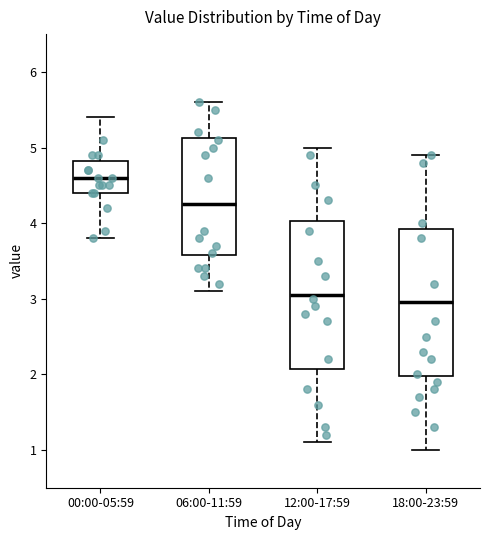

Where does the lower whisker of the box for 18:00-23:59 end on the y-axis? The values are not printed on the chart, so give them approximately, as read against the axis.

1.0